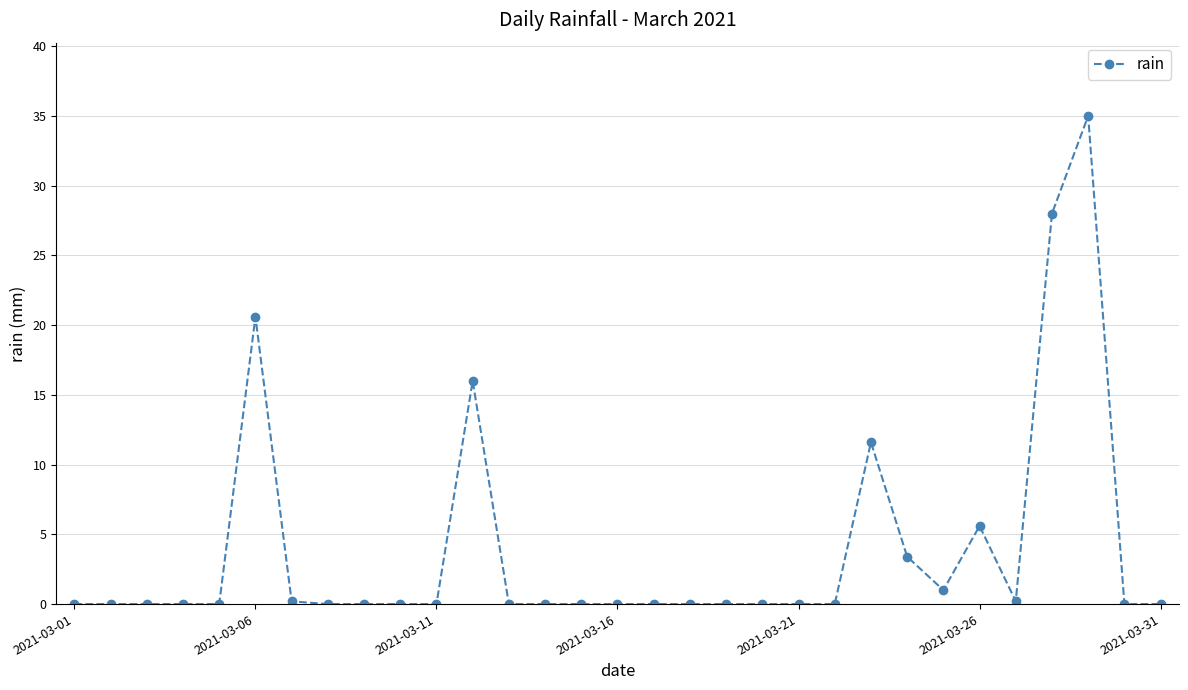

True or false: the data has more than 0 interior local peaks.

True